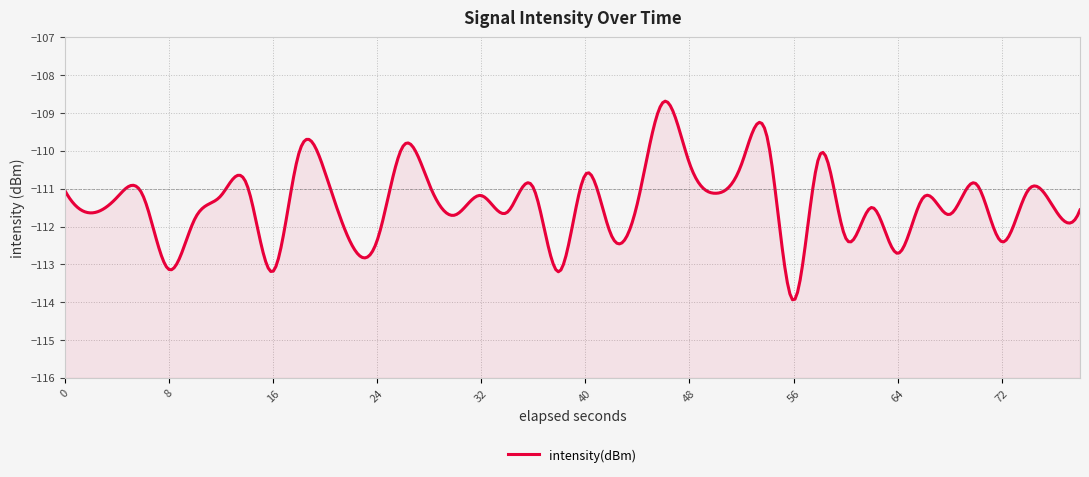

The value at 18 is -57.2. True or false?

False